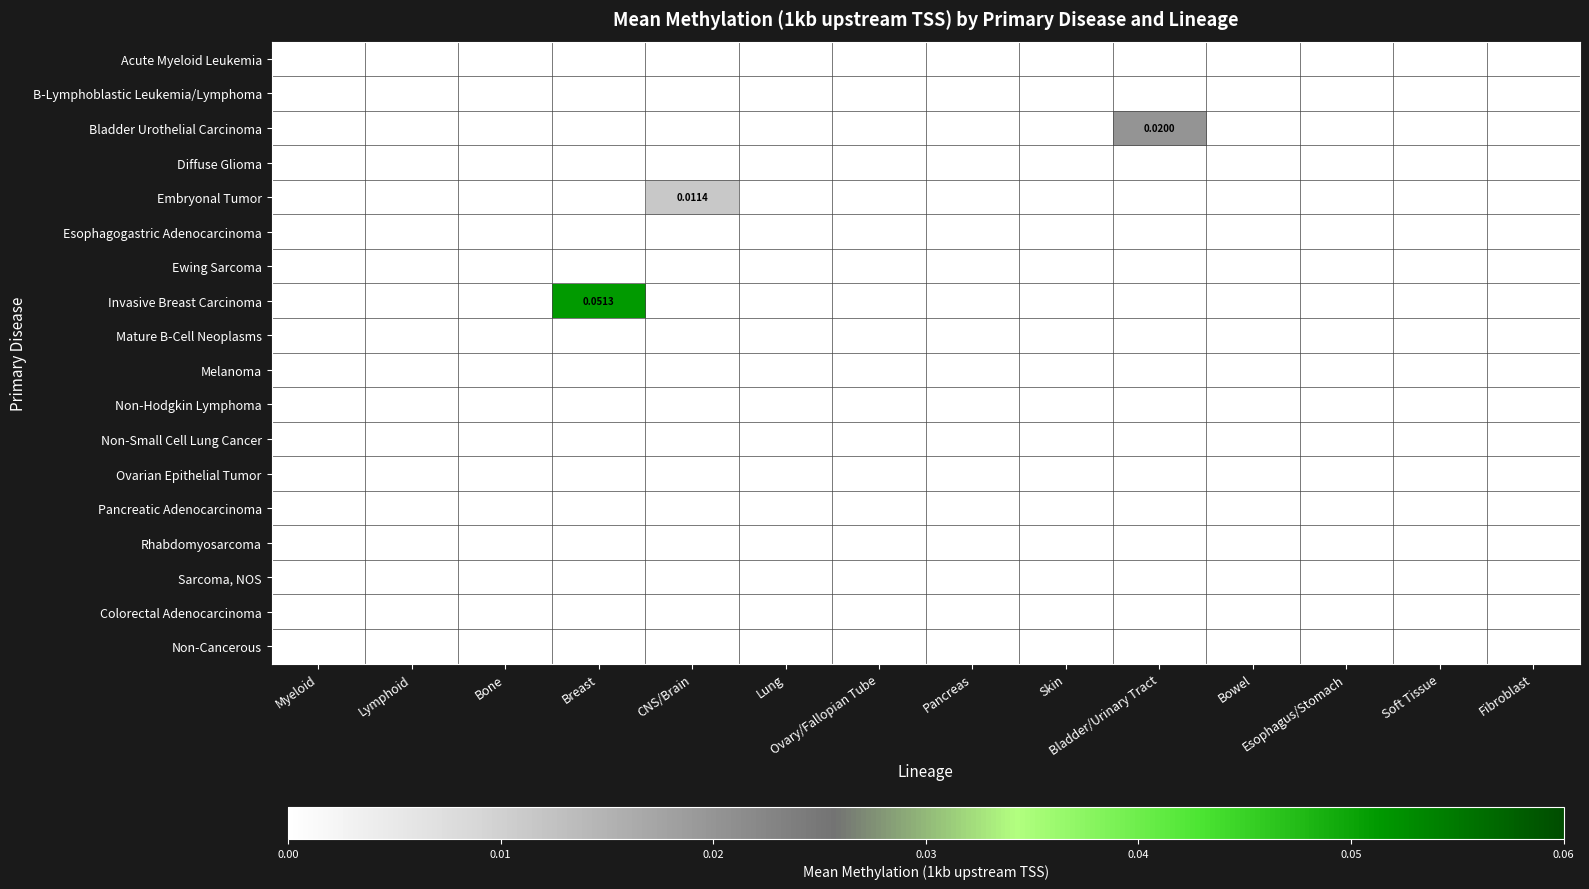

Which series has the largest total across all categories?

Invasive Breast Carcinoma